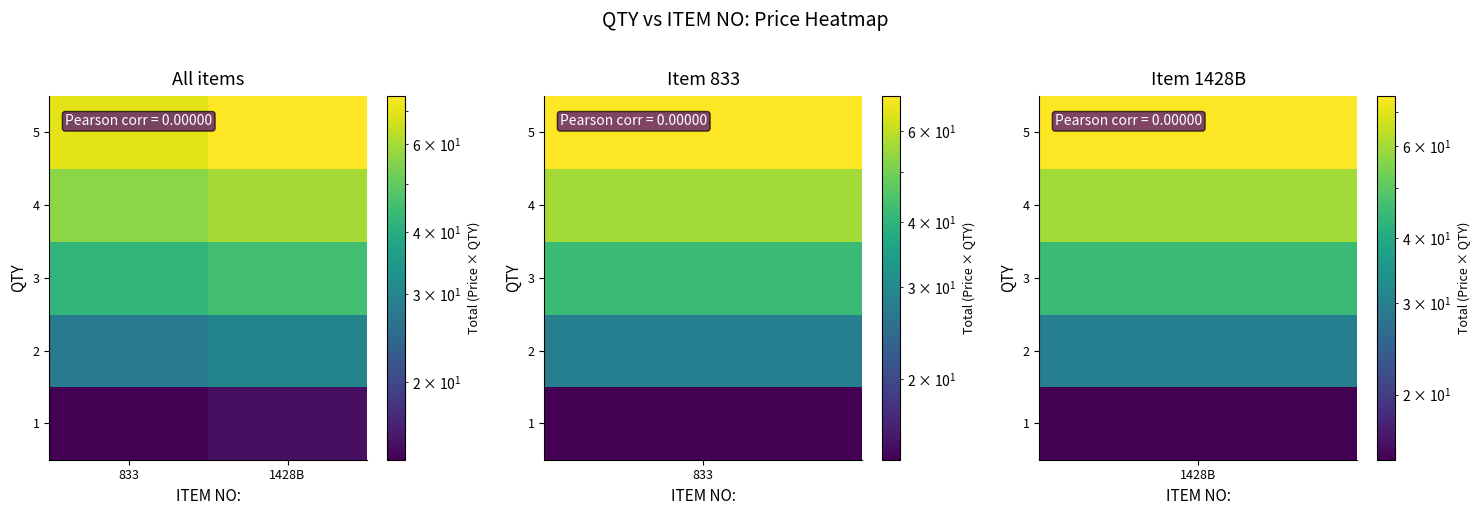

Which category has the lowest value across all series?

833